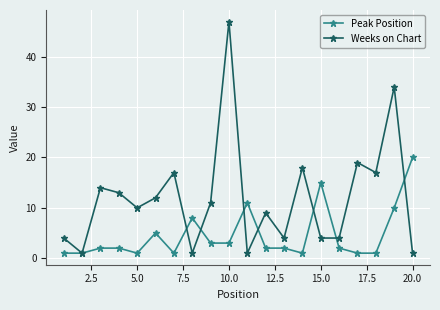

Reading right to left, transcribe all the data shown in this chart.

Peak Position: 20	10	1	1	2	15	1	2	2	11	3	3	8	1	5	1	2	2	1	1
Weeks on Chart: 1	34	17	19	4	4	18	4	9	1	47	11	1	17	12	10	13	14	1	4